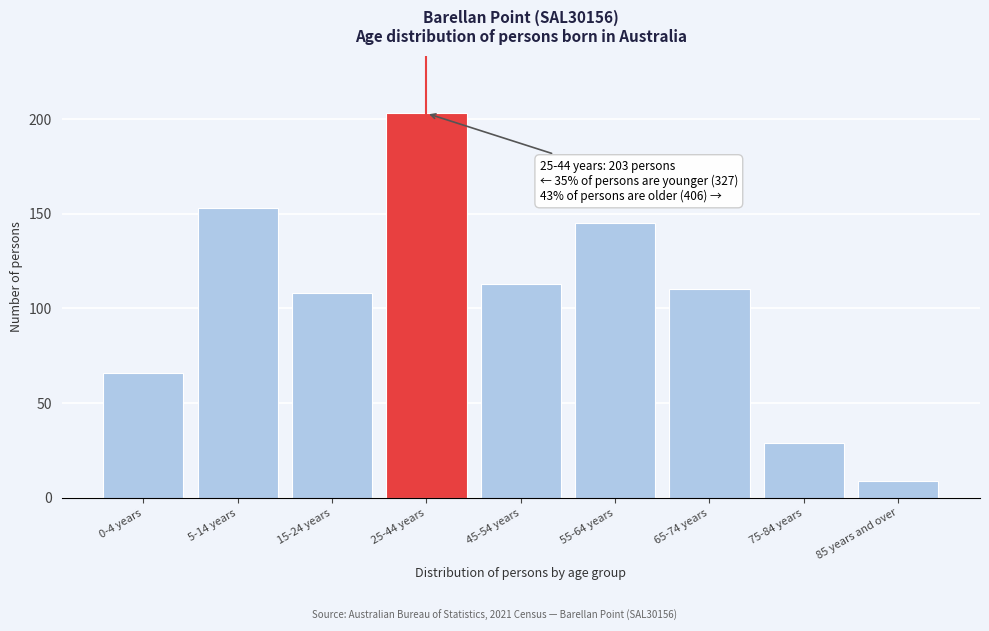

Reading left to right, what are all the values shown in this chart?

0-4 years=66	5-14 years=153	15-24 years=108	25-44 years=203	45-54 years=113	55-64 years=145	65-74 years=110	75-84 years=29	85 years and over=9